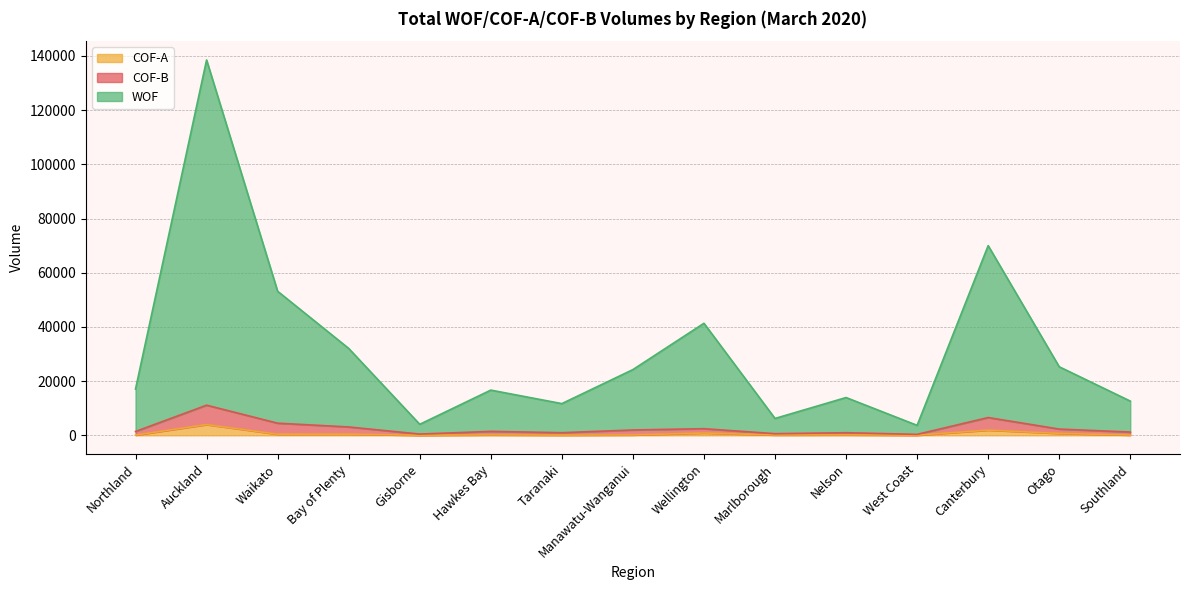

Which has a higher value, Auckland or Wellington?

Auckland